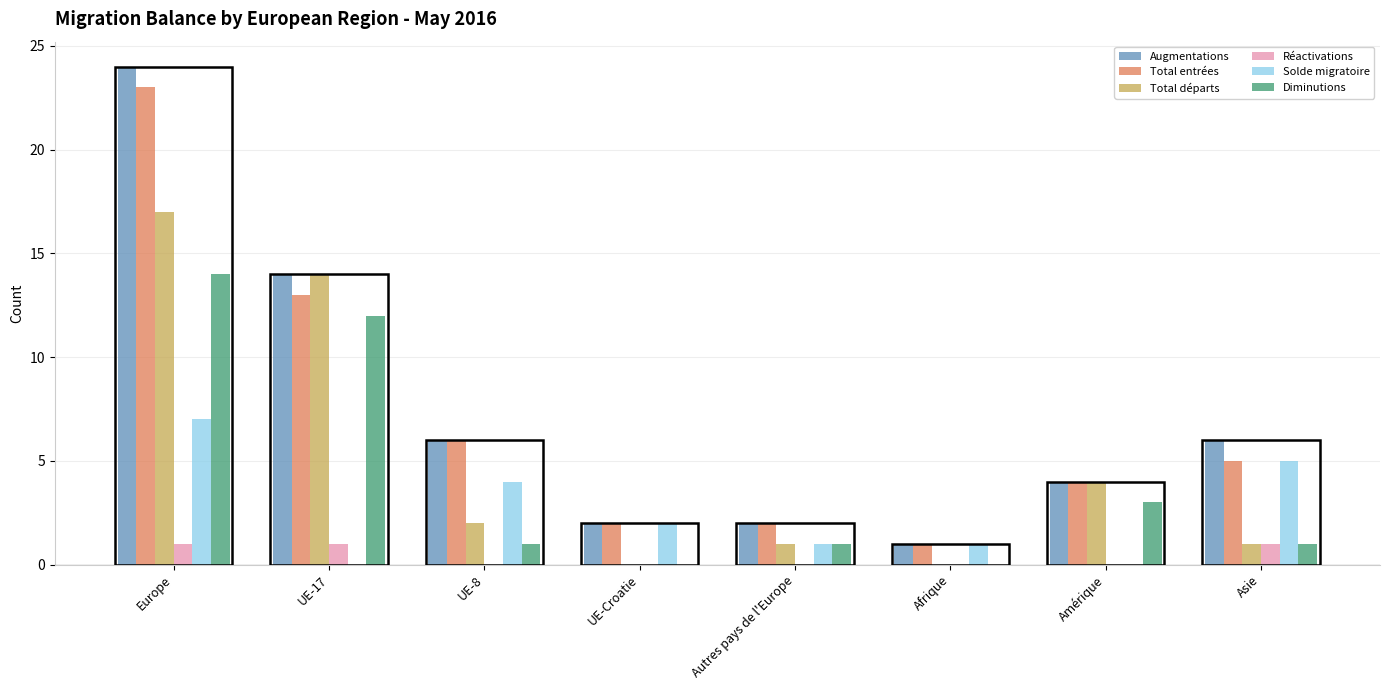

Between UE-Croatie and Asie, which series saw the biggest shift?

Augmentations